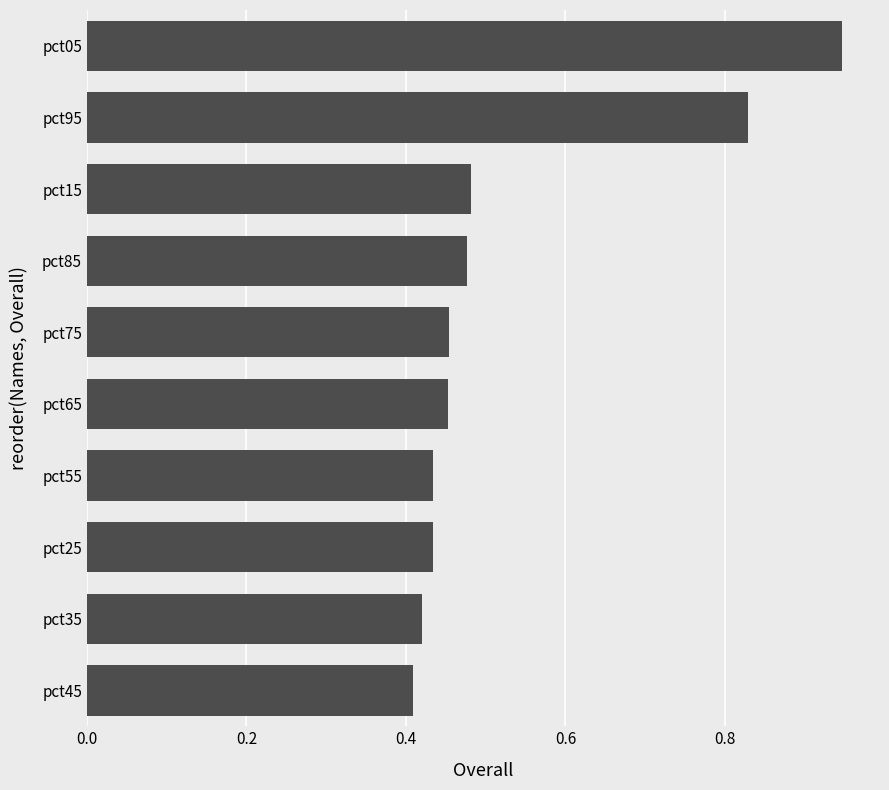

What is the sum of all values?

5.3